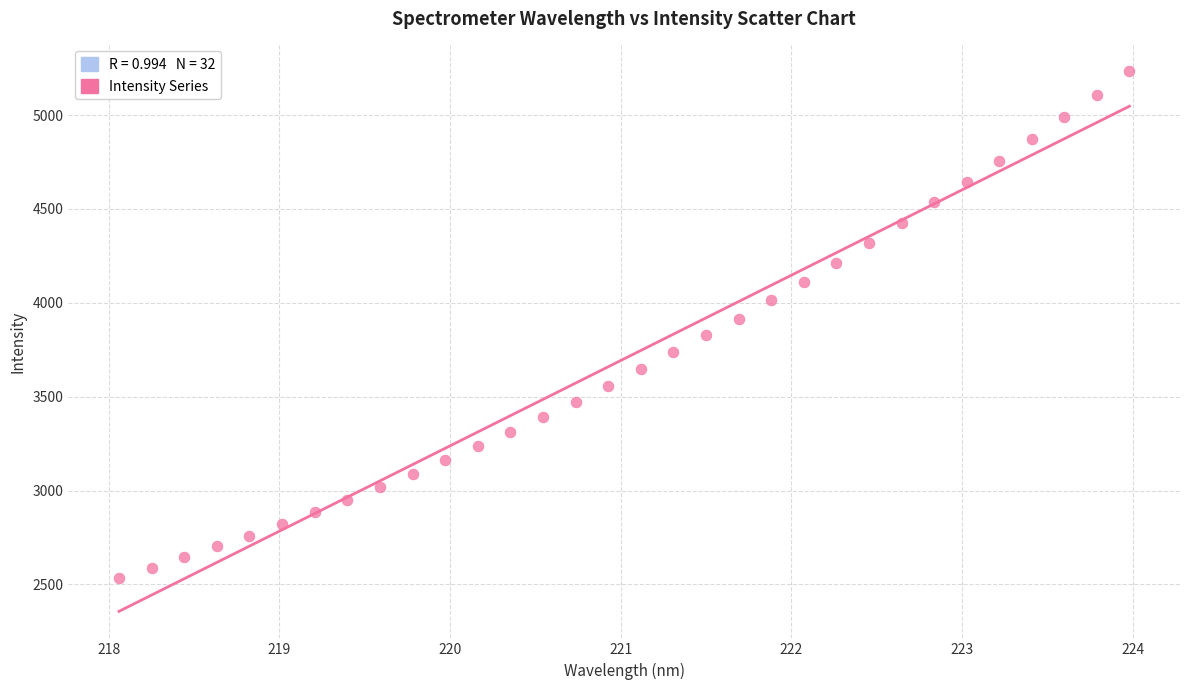

What is the range of X values (max minus min)?

5.9